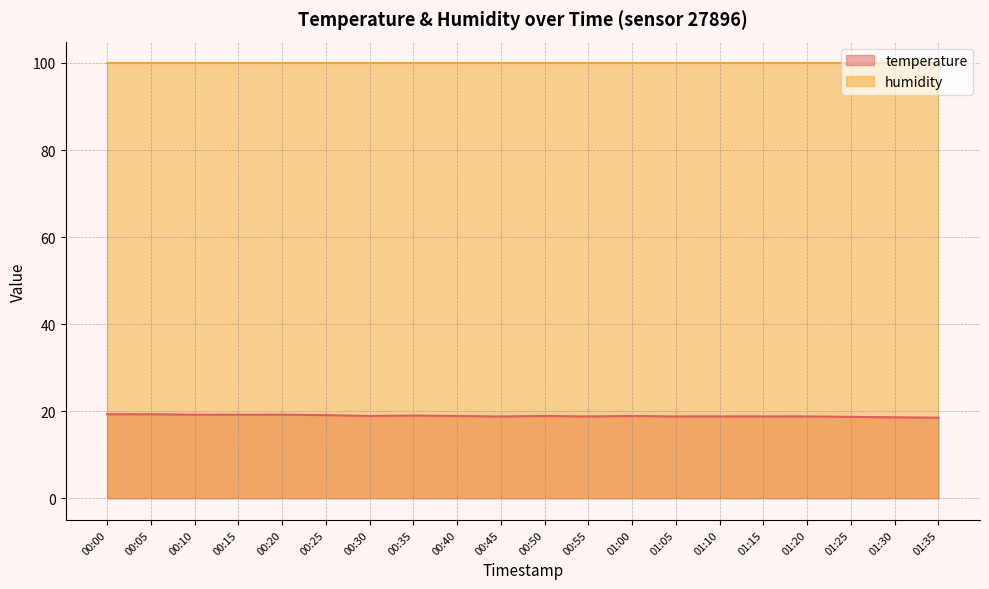

Between 01:35 and 01:30, which is larger?

01:30